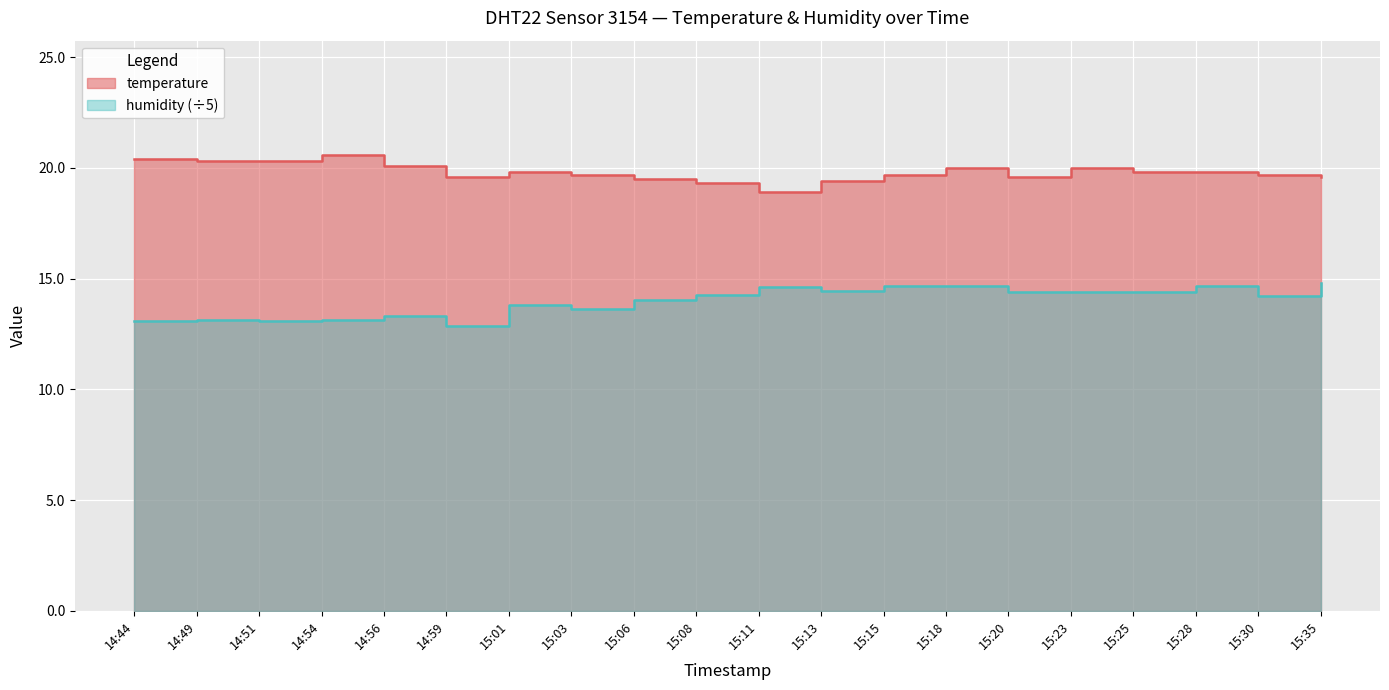

What position from the right is 15:08?

11